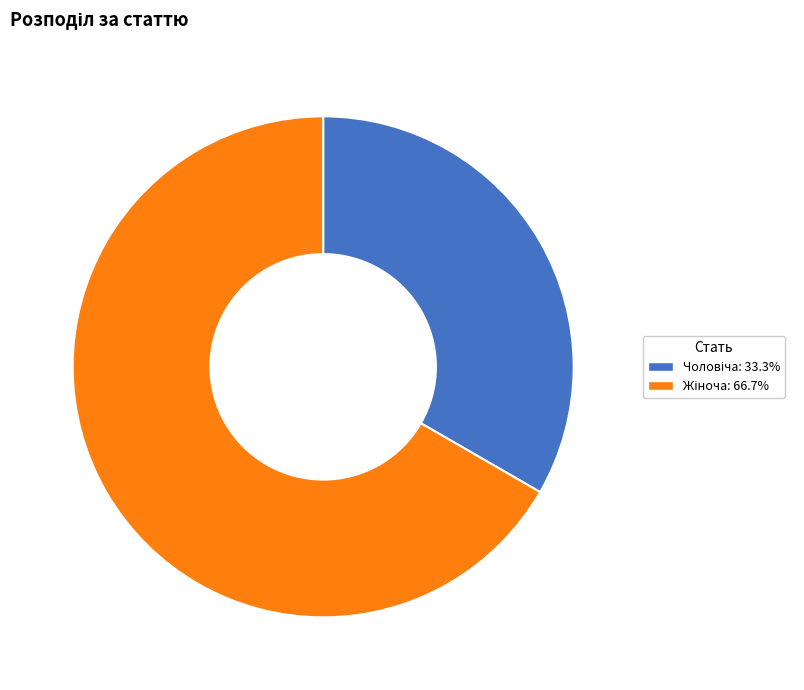

Does any single category account for the majority?

Yes